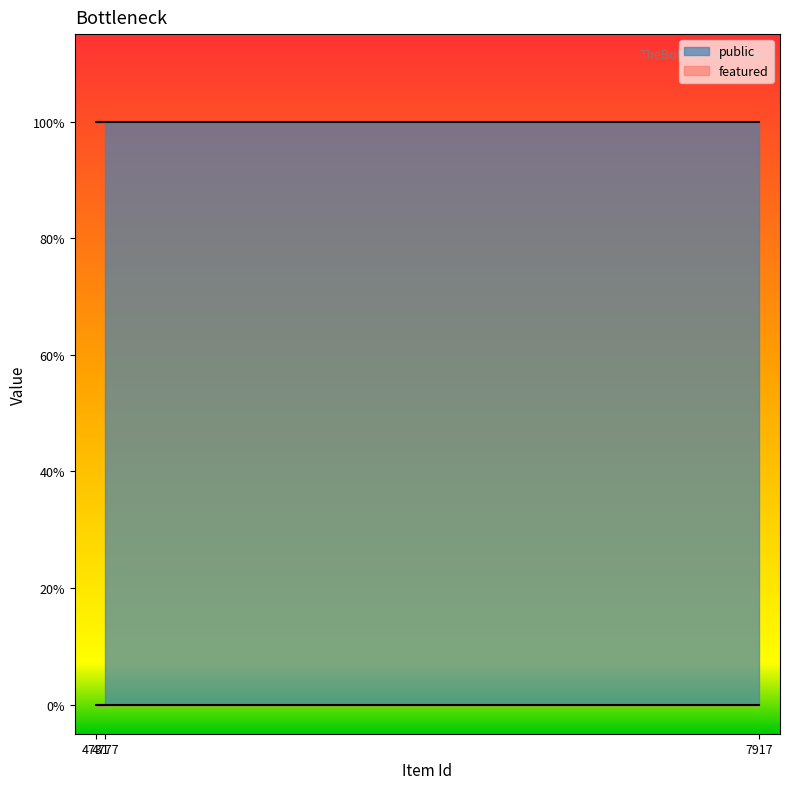

Reading left to right, list all the values displayed in this chart.

public: 4777=1	4731=1	7917=1
featured: 4777=0	4731=0	7917=0